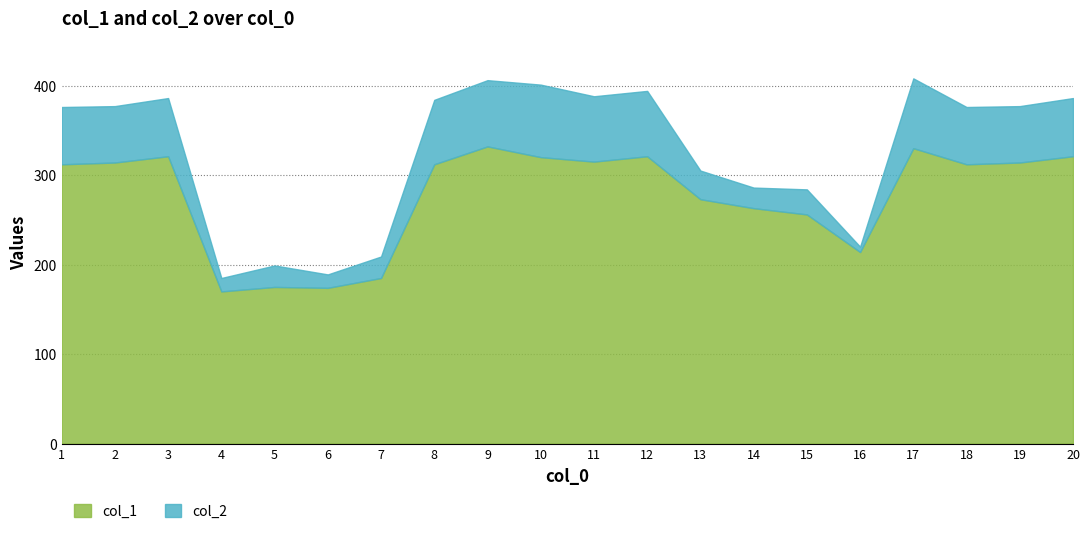

What is the greatest value displayed?

332